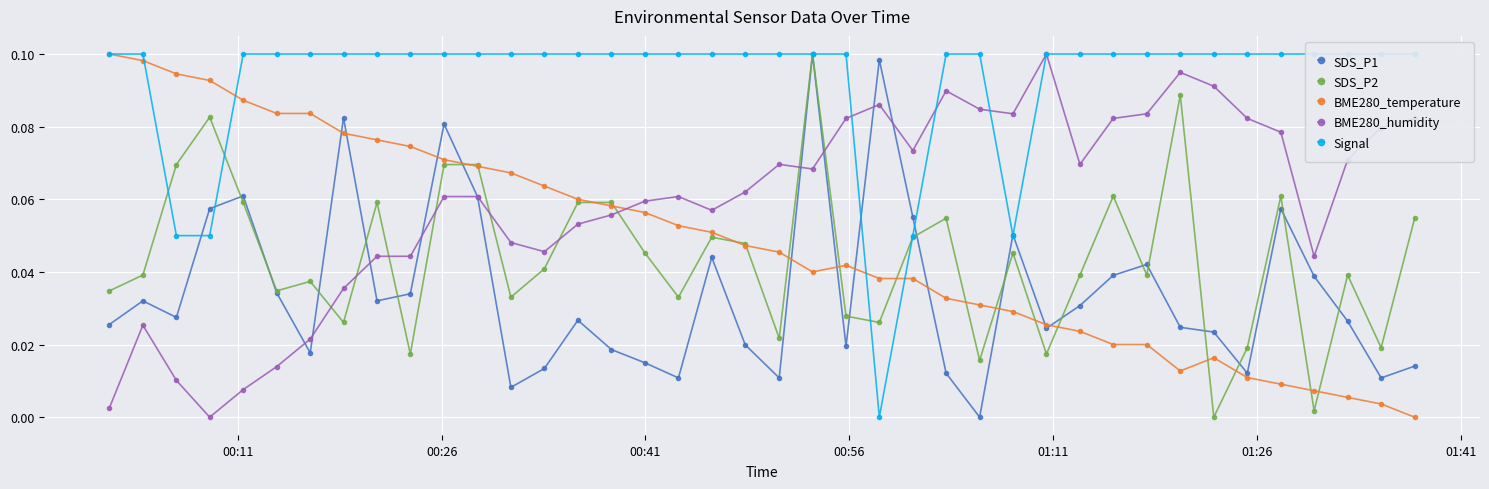

True or false: SDS_P1 has more than 2 interior local peaks.

True